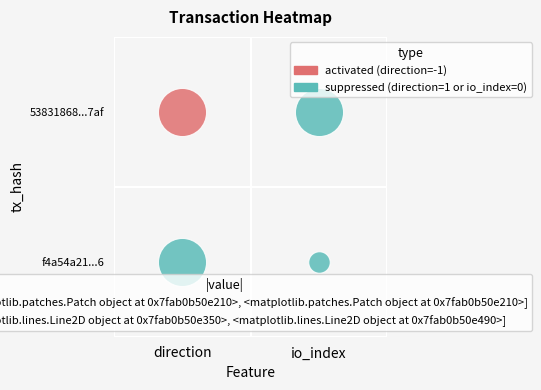

What is the maximum value shown in the chart?

1